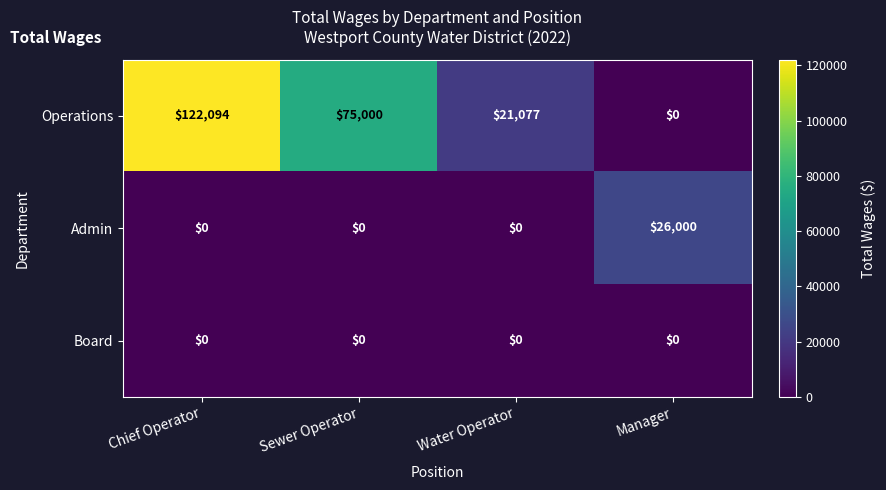

Reading right to left, what are all the values shown in this chart?

Operations: 0	21077	75000	122094
Admin: 26000	0	0	0
Board: 0	0	0	0